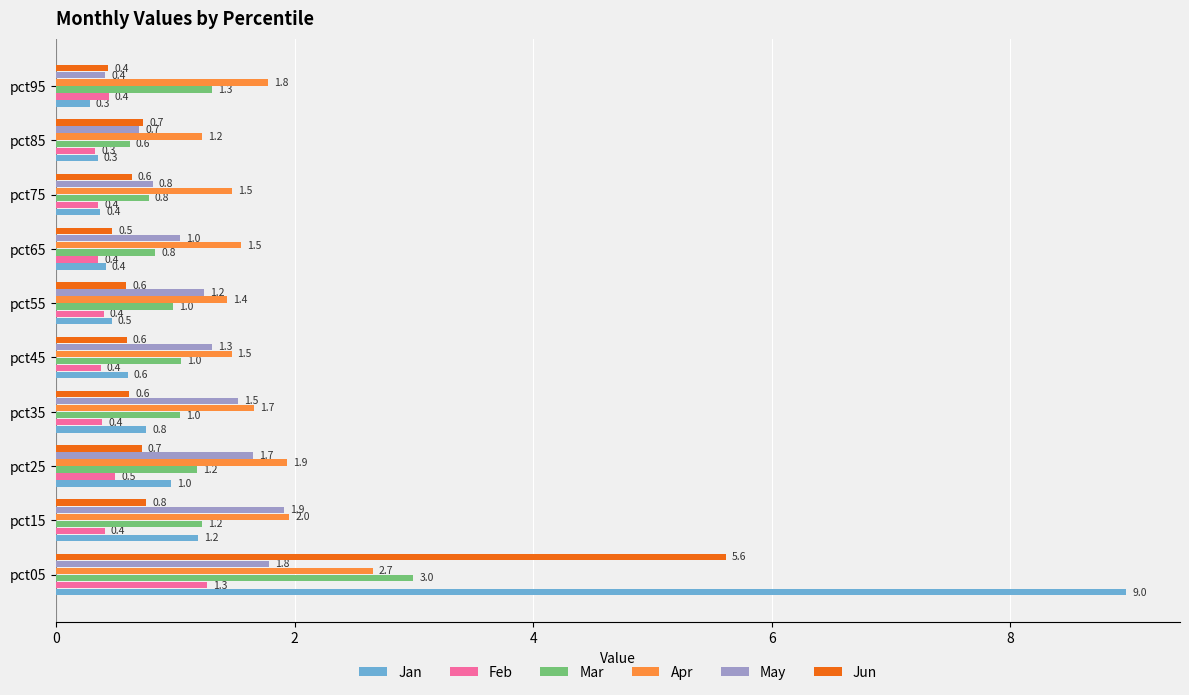

Rank the series by their maximum value, from lowest to highest.

Feb, May, Apr, Mar, Jun, Jan